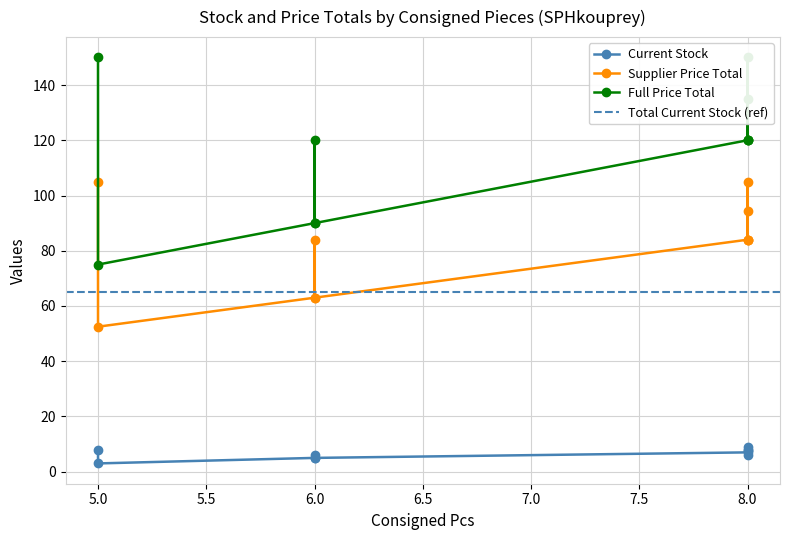

How many lines are shown in the chart?

3